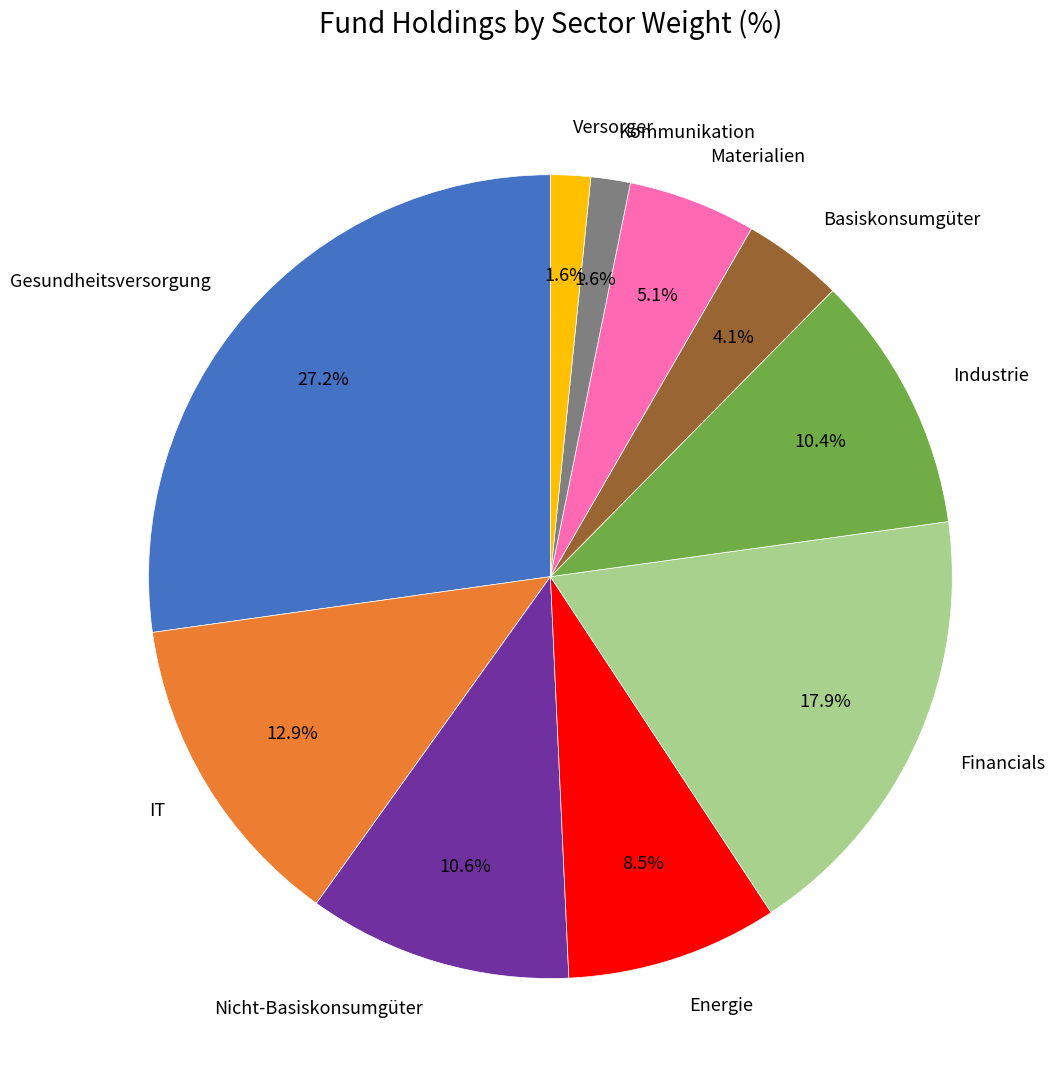

What is the largest slice in the pie chart?

Gesundheitsversorgung